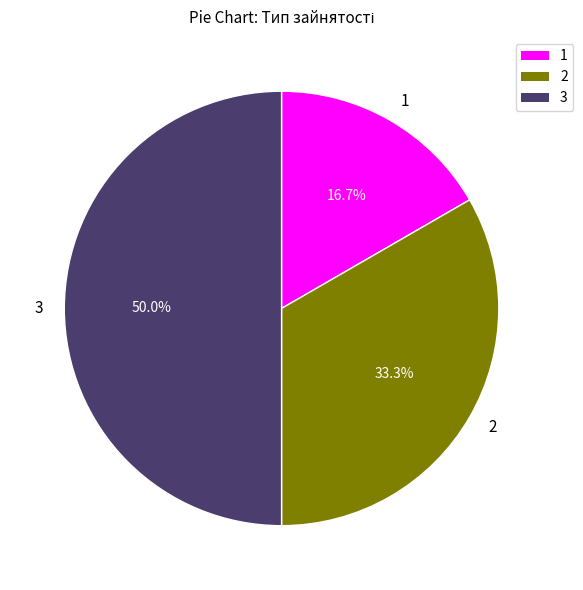

What is the largest slice in the pie chart?

3